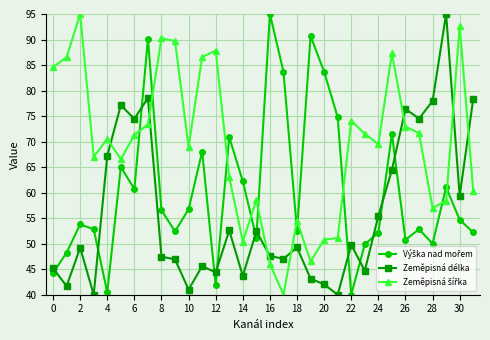

What is the value of the Zeměpisná délka point at the 21st from the left?

42.0